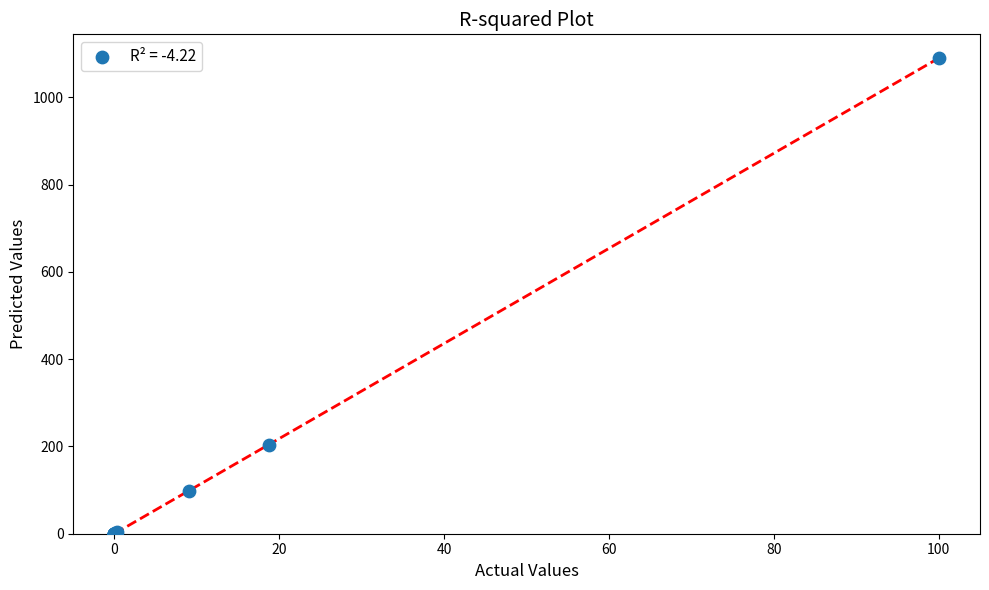

What Y value in the scatter plot is closest to 545?

204